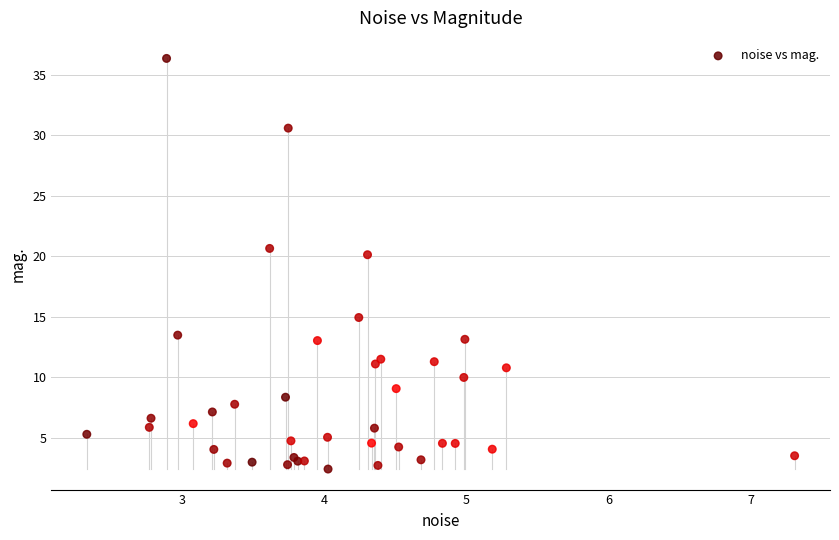

What Y value in the scatter plot is closest to 19?

20.1